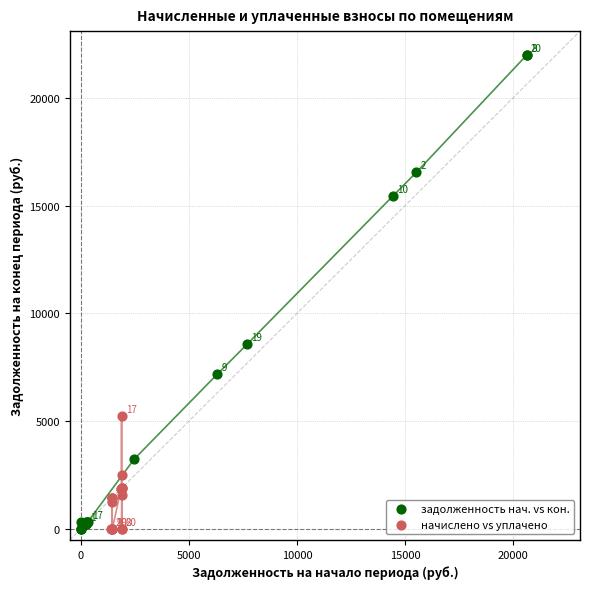

Which series reaches the maximum Y coordinate?

задолженность нач. vs кон.